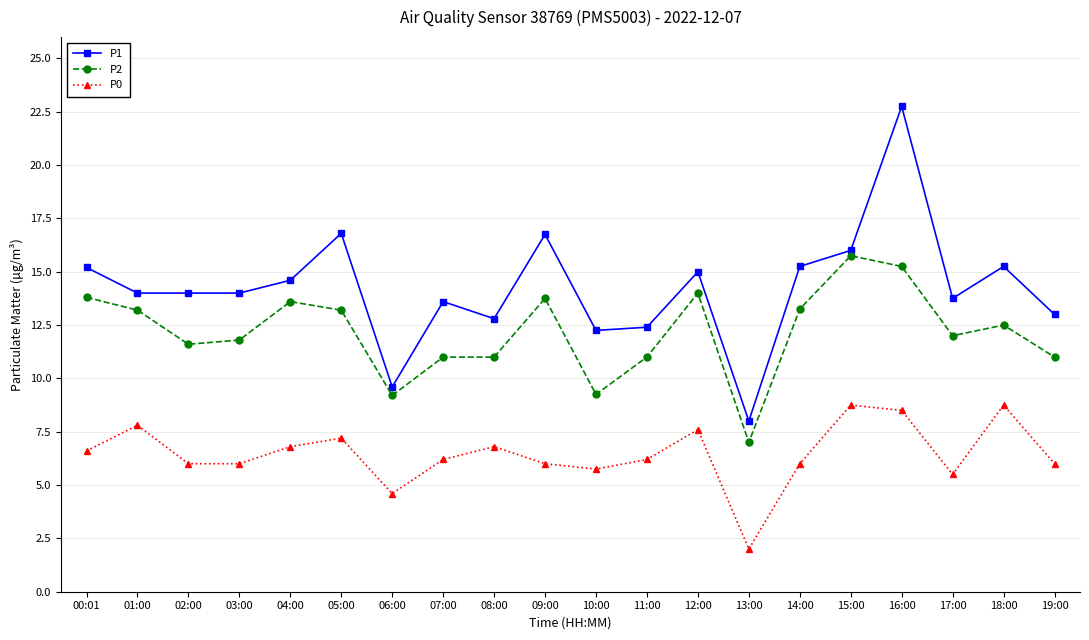

True or false: P1 and P2 cross at least once.

False